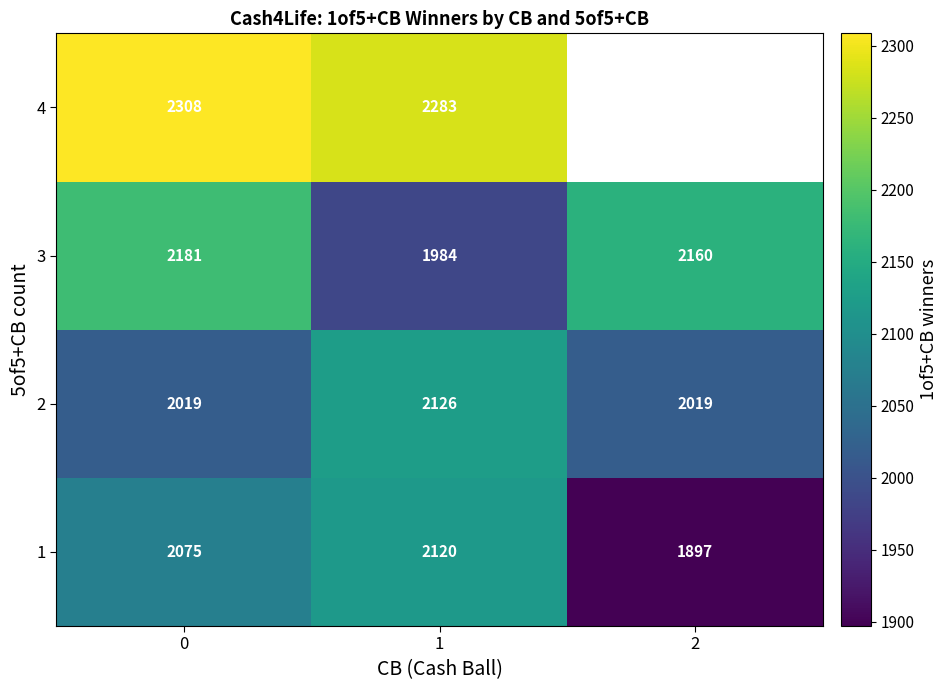

The row_2 series shows 1984.0 at 1. True or false?

True